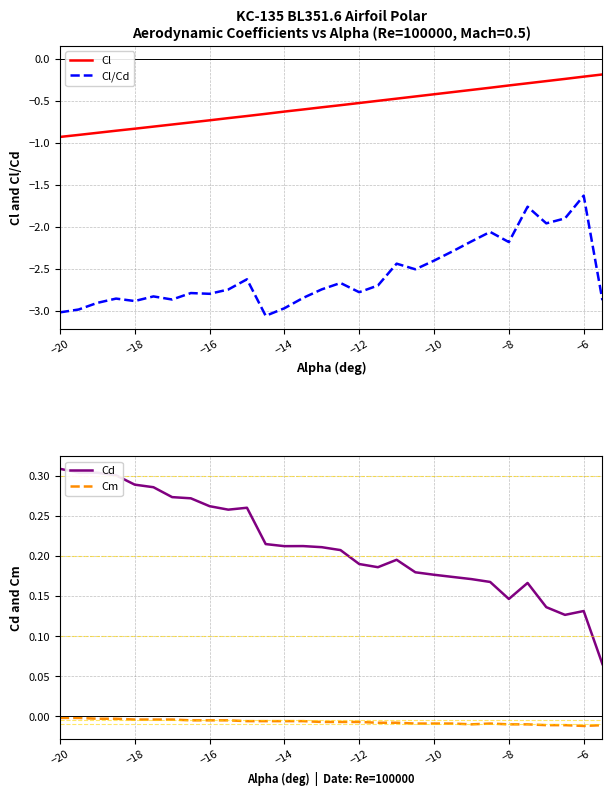

True or false: Cl and Cl/Cd cross at least once.

False